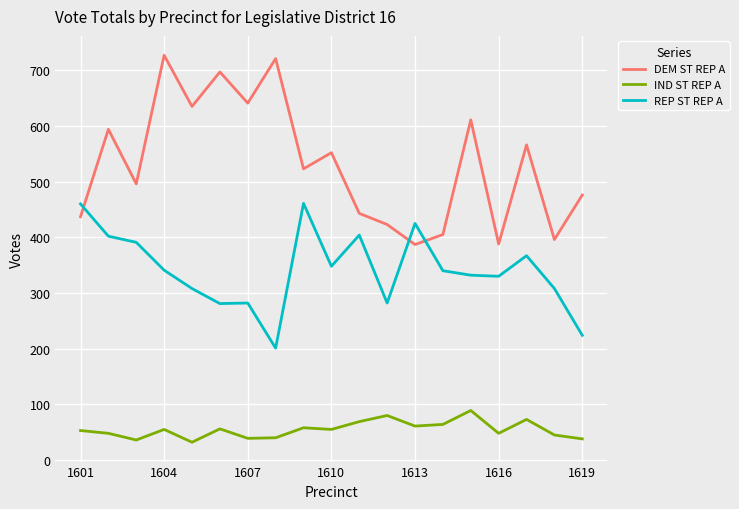

What is the minimum value for REP ST REP A?

201